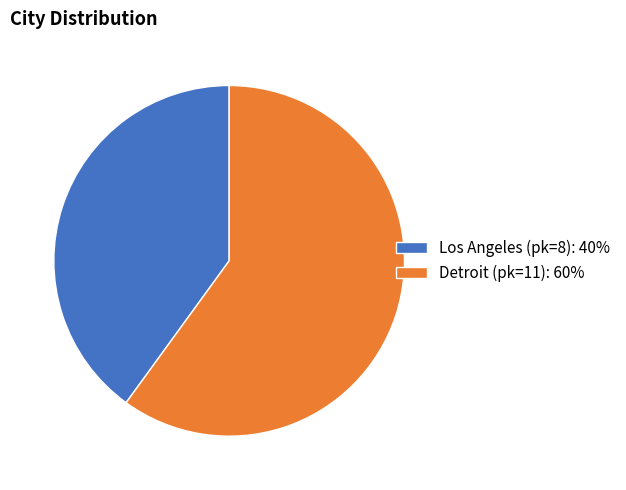

Approximately how many times larger is the value at Detroit (pk=11) compared to Los Angeles (pk=8)?

1.5